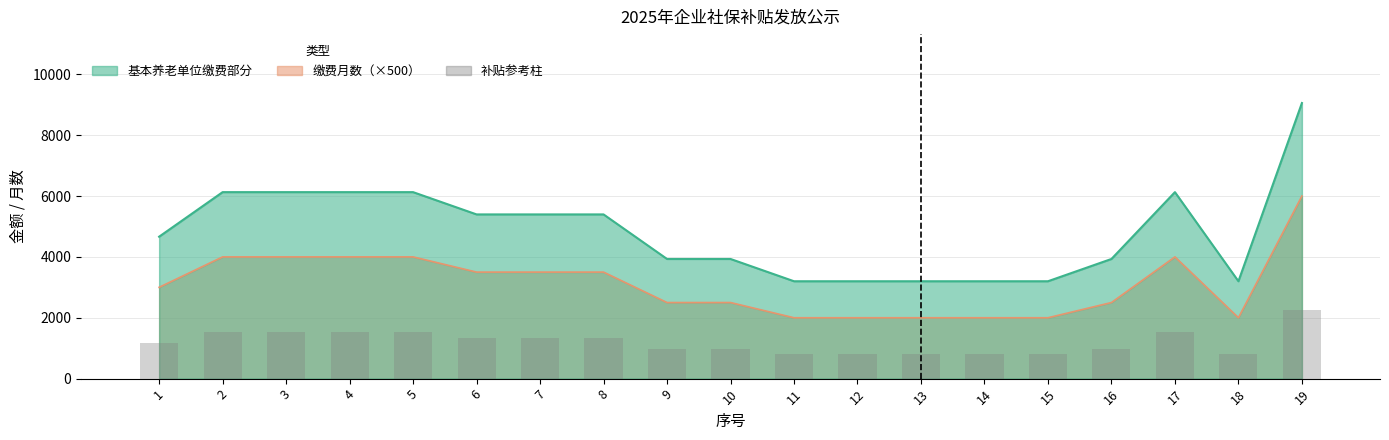

Is it true that the value at 15 is 799.8?

True